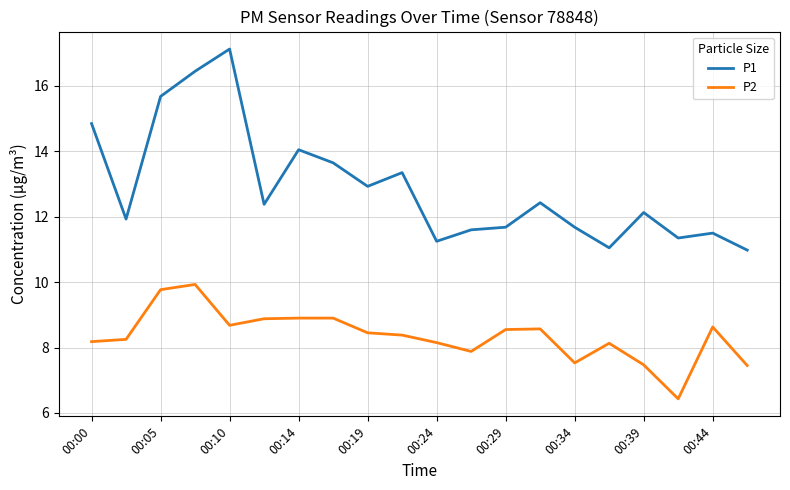

Which series has the largest total across all categories?

P1